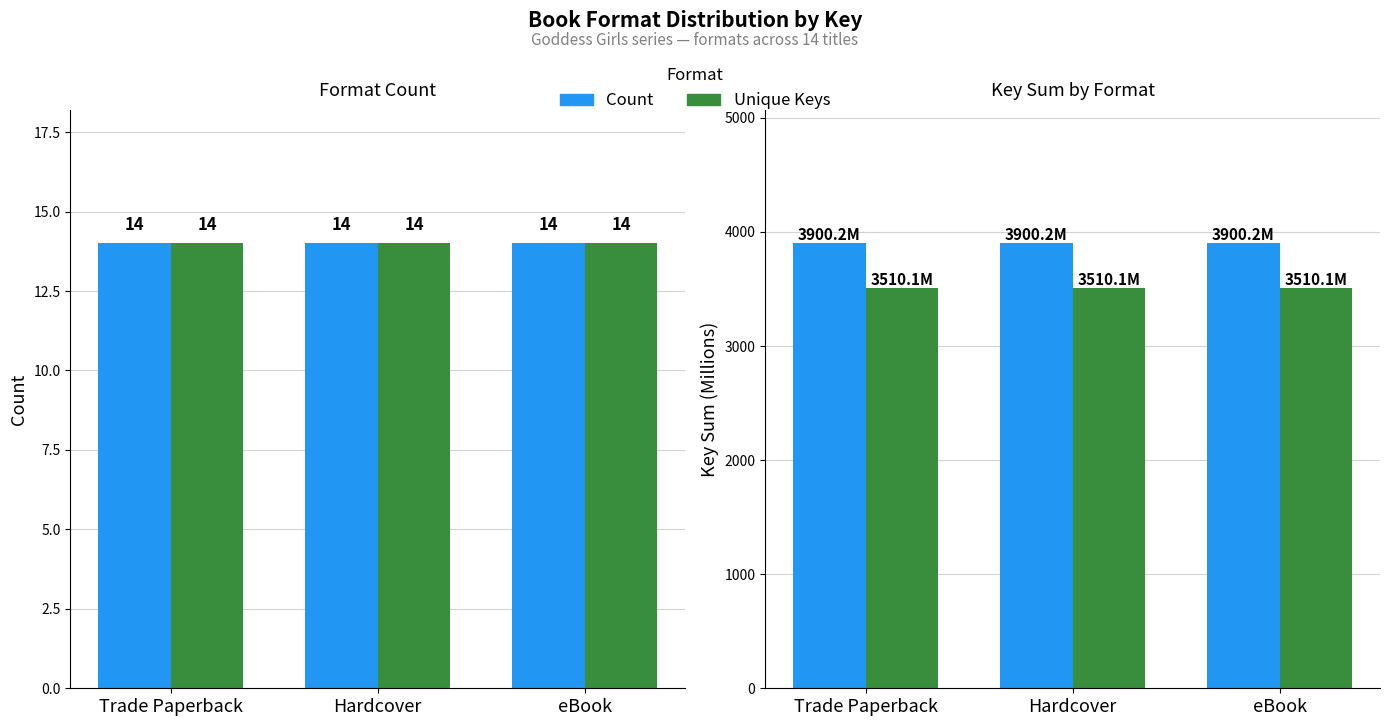

What is the difference between the highest and lowest values at eBook?

390.0